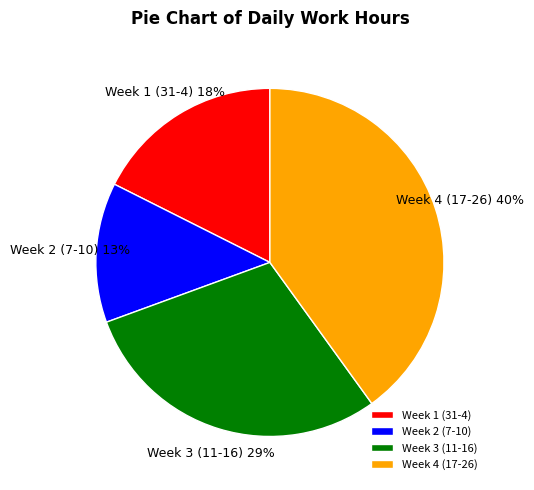

Is the sum of Week 1 (31-4) and Week 2 (7-10) greater than half?

No